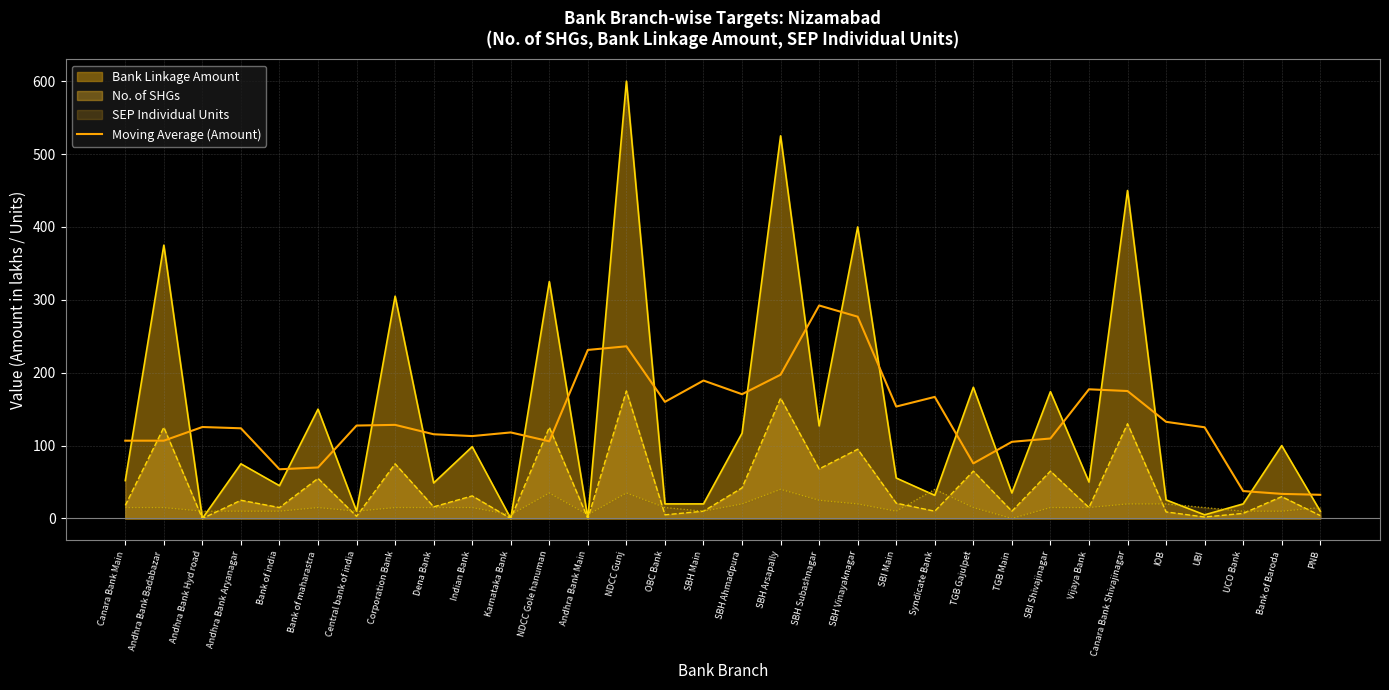

Which series has the widest spread of values?

Bank Linkage Amount